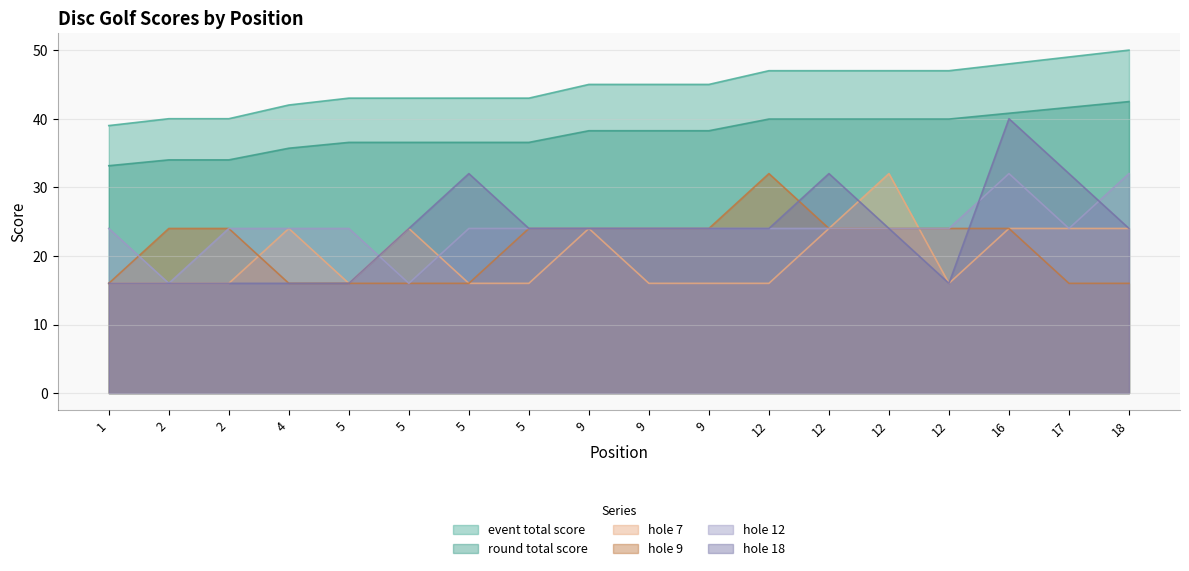

How many lines are shown in the chart?

6